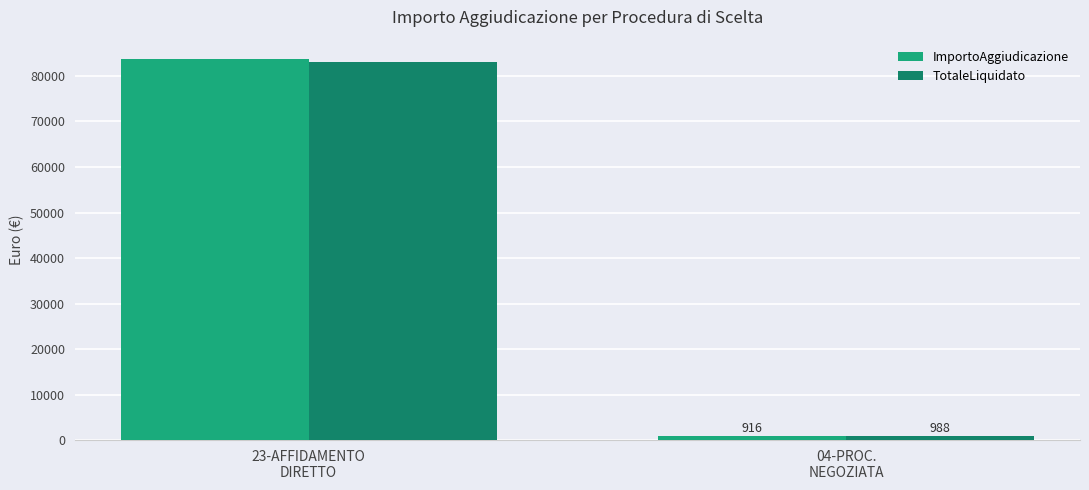

What is the difference between the maximum and minimum values in the ImportoAggiudicazione series?

82874.1